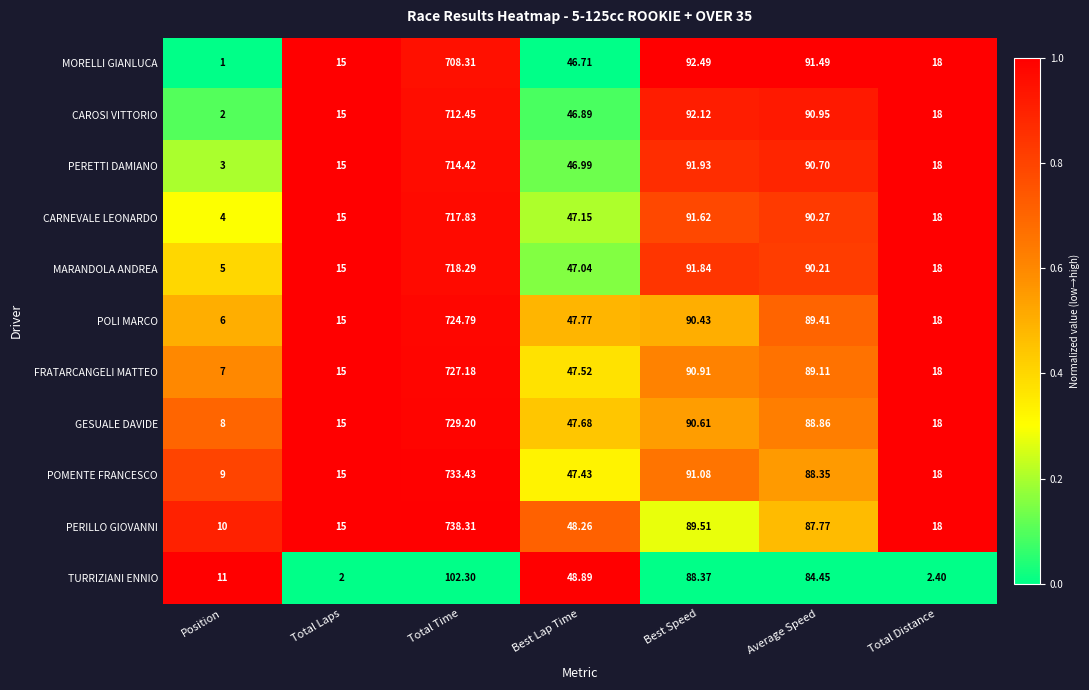

Rank the categories by POMENTE FRANCESCO value from highest to lowest.

Total Time, Best Speed, Average Speed, Best Lap Time, Total Distance, Total Laps, Position